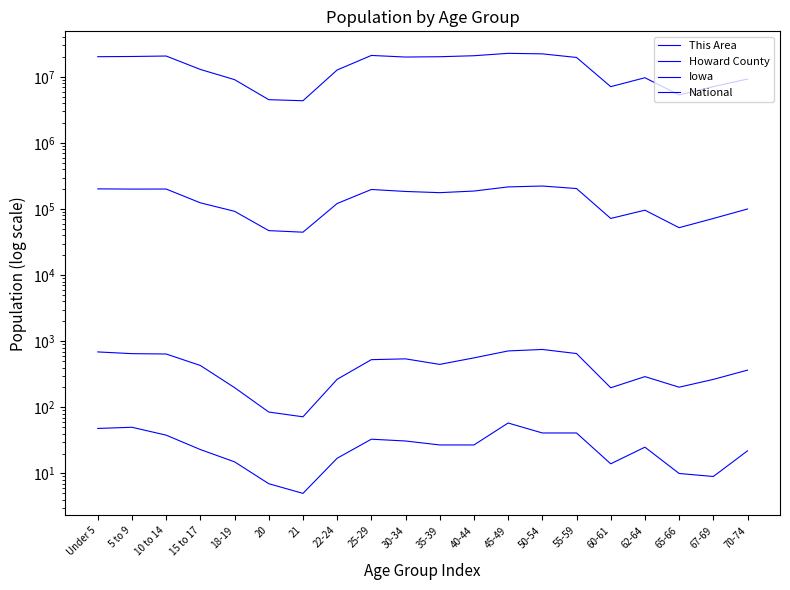

The Iowa series shows 258143 at 25-29. True or false?

False